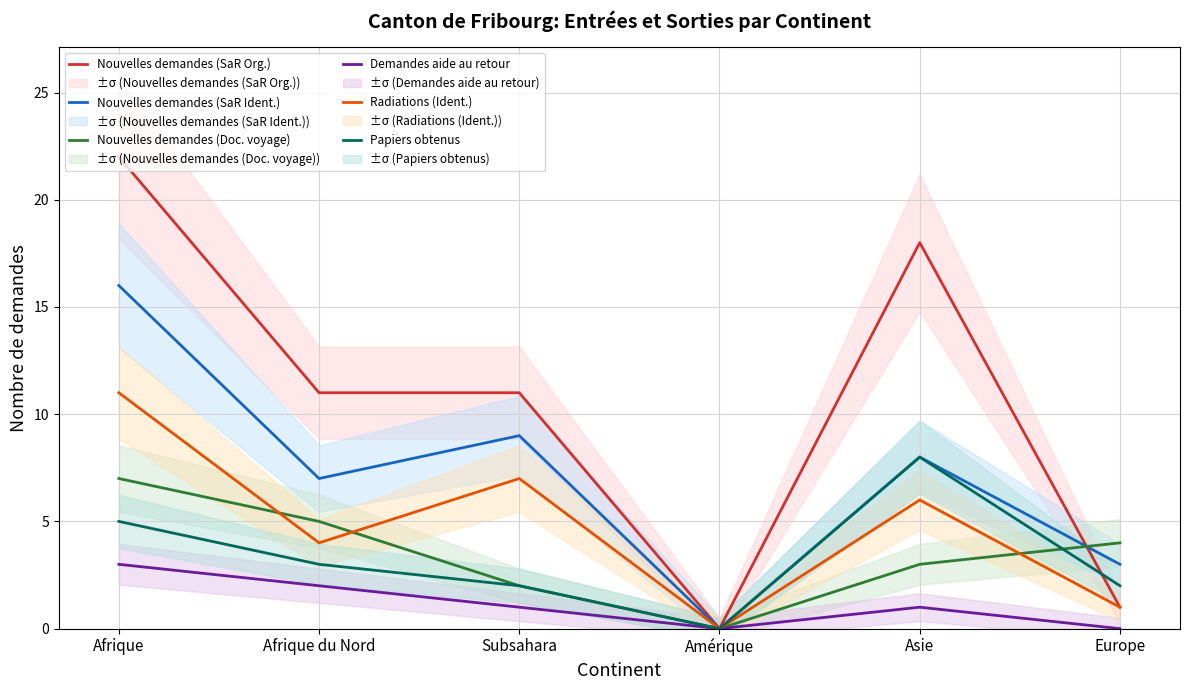

What position from the right is Asie?

2